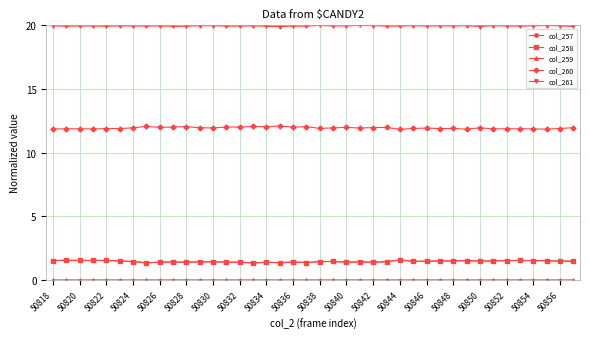

Which series has the largest total across all categories?

col_261